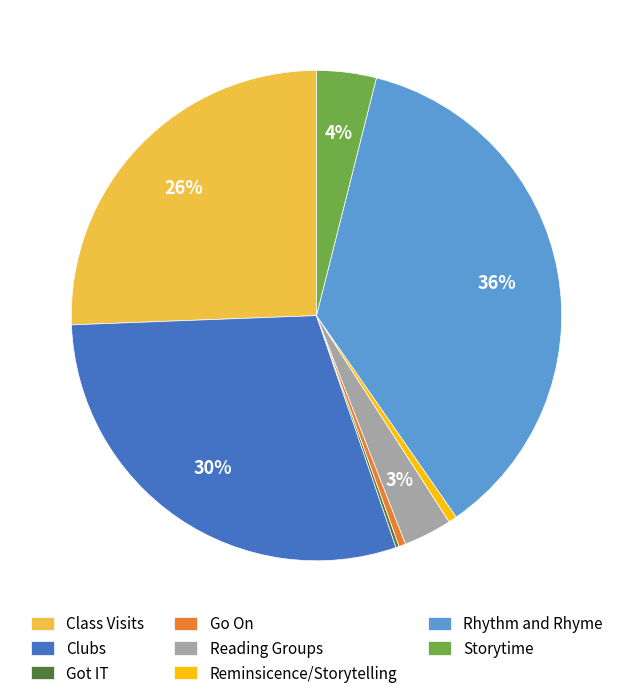

Which has a higher value, Storytime or Clubs?

Clubs